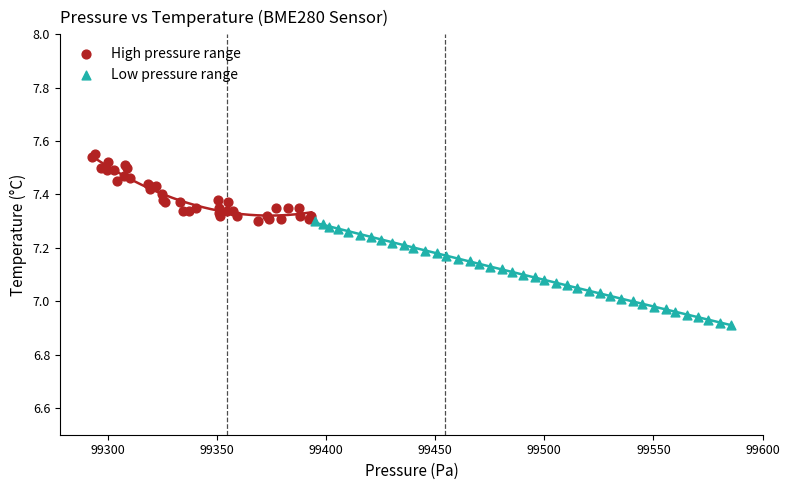

Which series reaches the maximum Y coordinate?

High pressure range